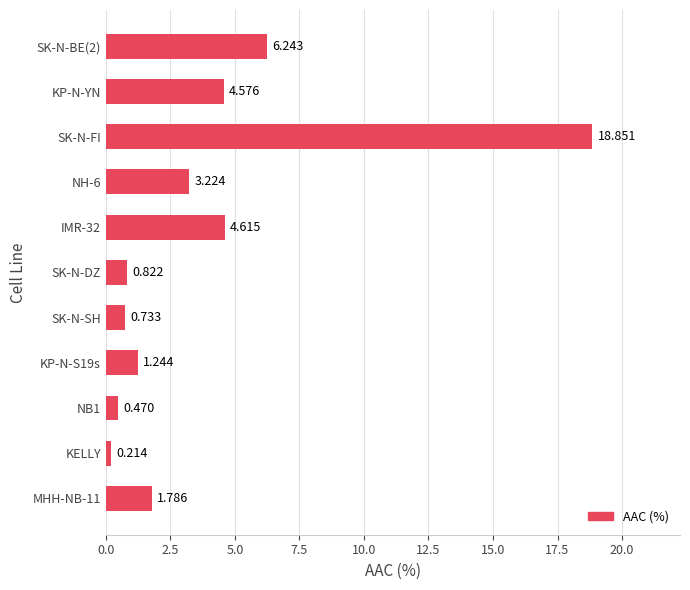

Rank the categories by value from lowest to highest.

KELLY, NB1, SK-N-SH, SK-N-DZ, KP-N-S19s, MHH-NB-11, NH-6, KP-N-YN, IMR-32, SK-N-BE(2), SK-N-FI